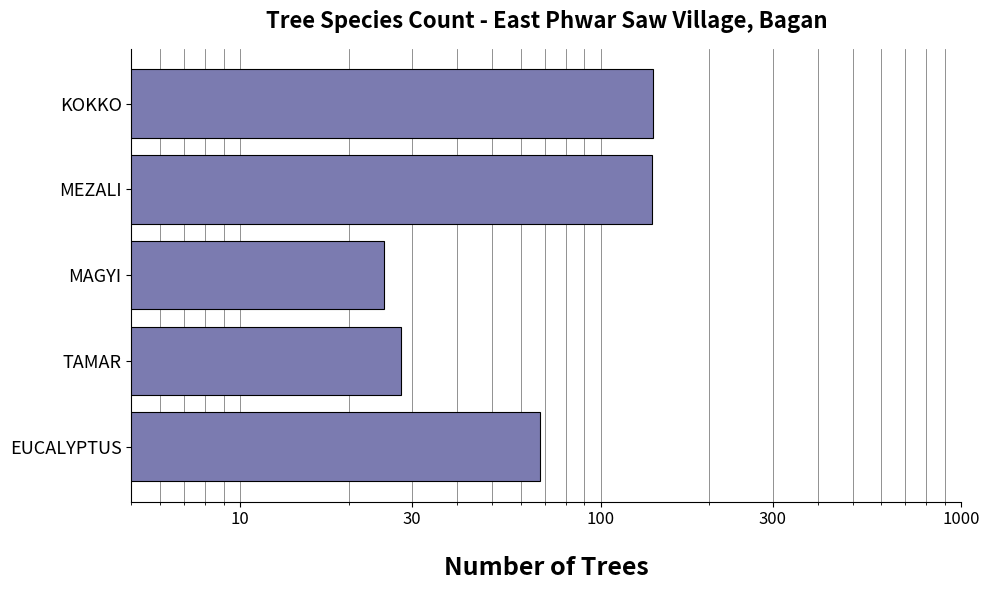

What is the sum of all values?

400